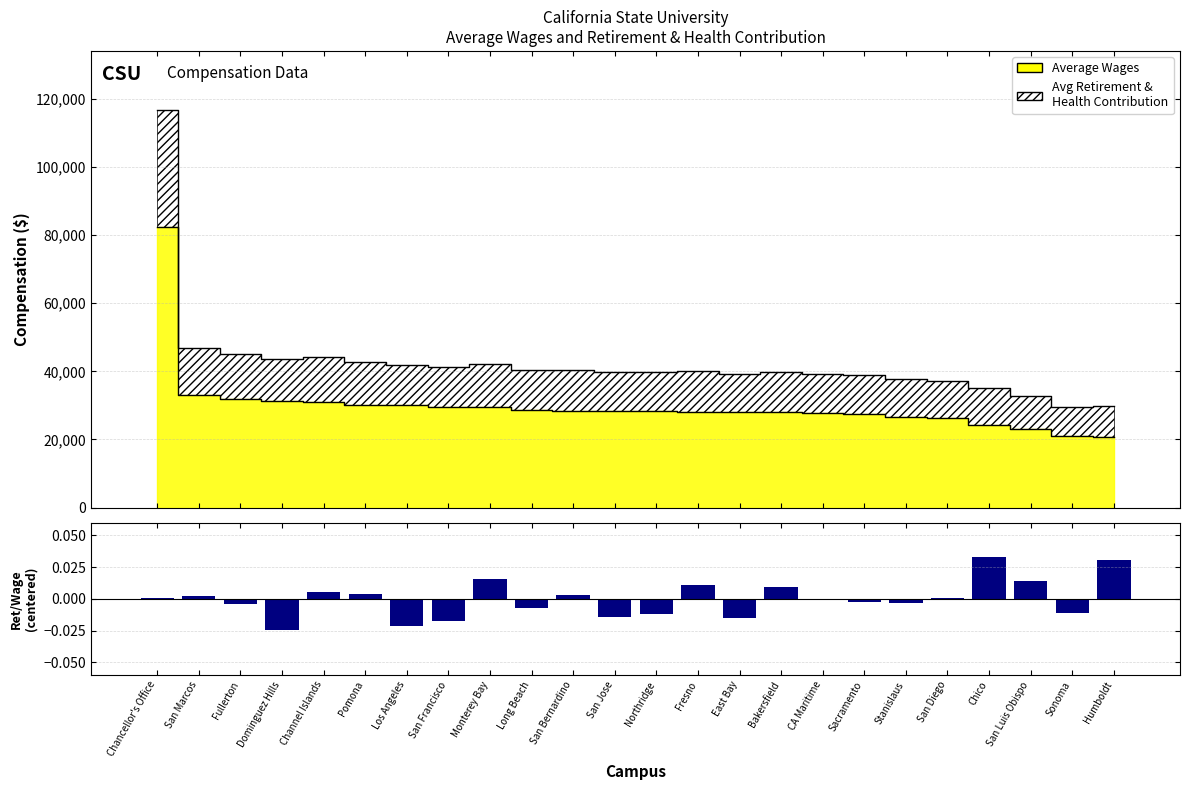

The value at Los Angeles is -0.0. True or false?

True